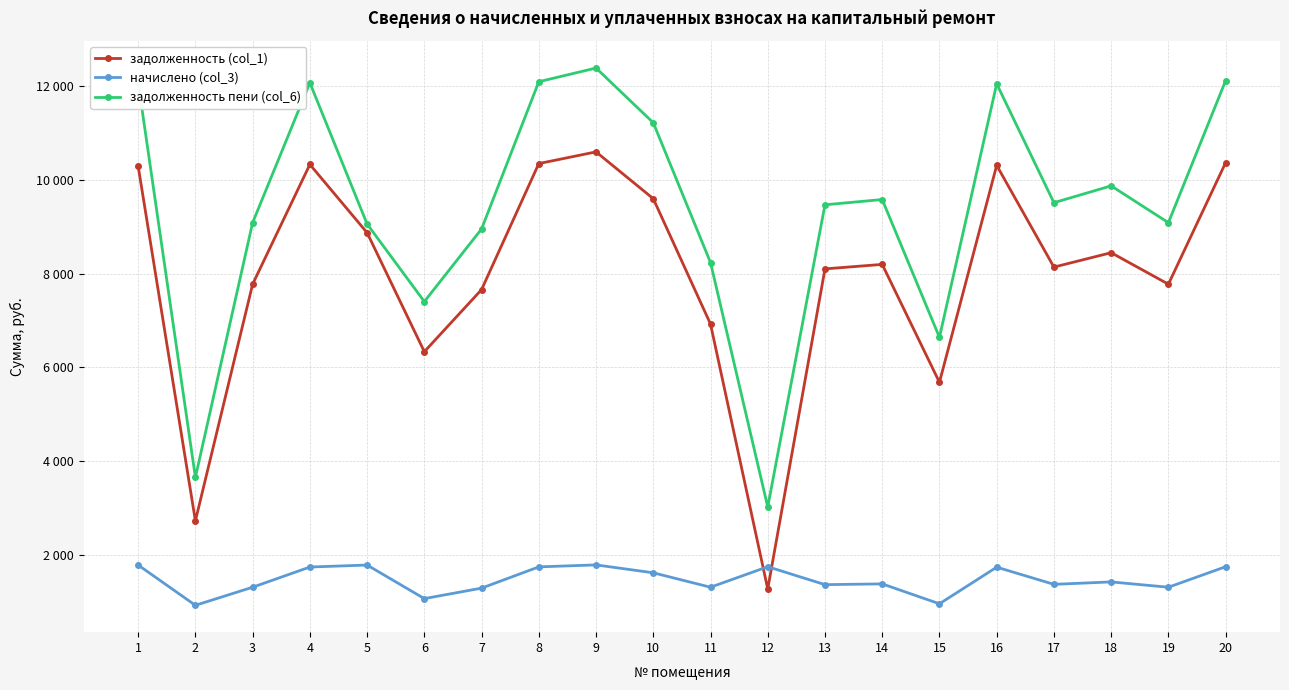

Which series changed the most between 3 and 5?

задолженность (col_1)